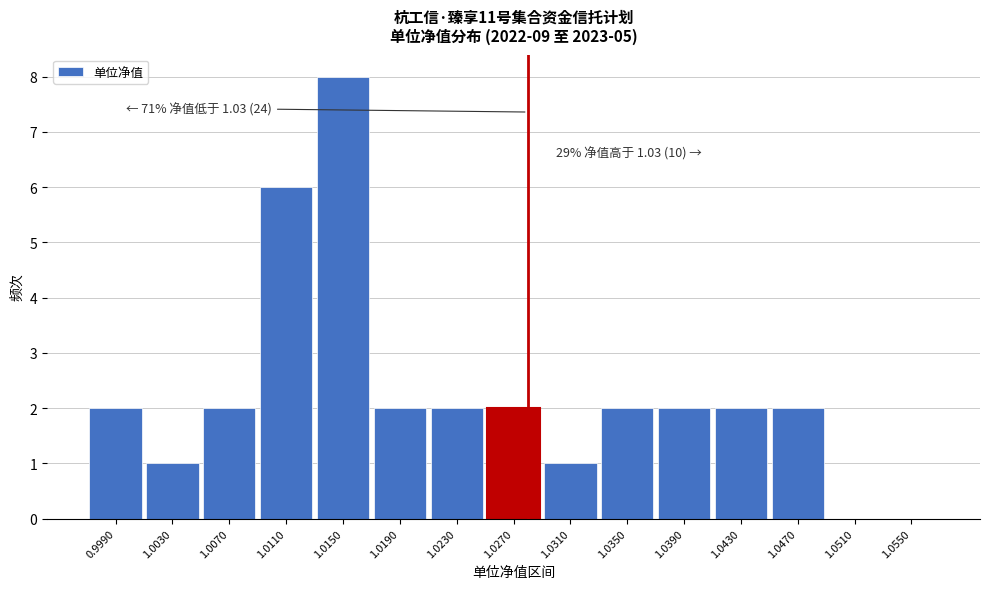

Reading left to right, what are all the values shown in this chart?

0.9990=2	1.0030=1	1.0070=2	1.0110=6	1.0150=8	1.0190=2	1.0230=2	1.0270=2	1.0310=1	1.0350=2	1.0390=2	1.0430=2	1.0470=2	1.0510=0	1.0550=0